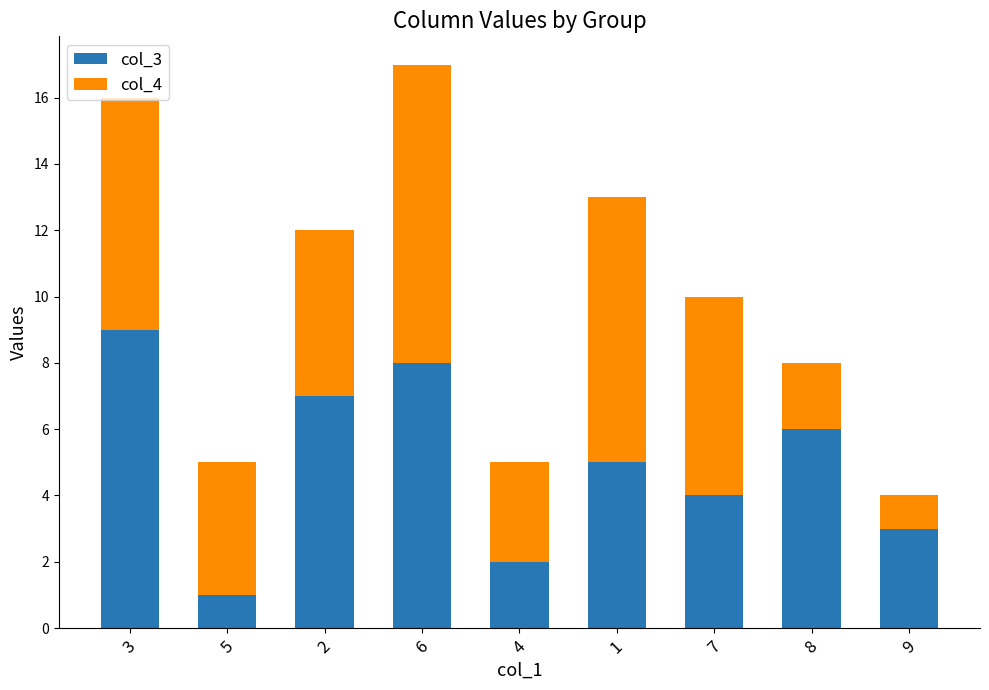

True or false: col_3 has a value of 1 at 5.

True